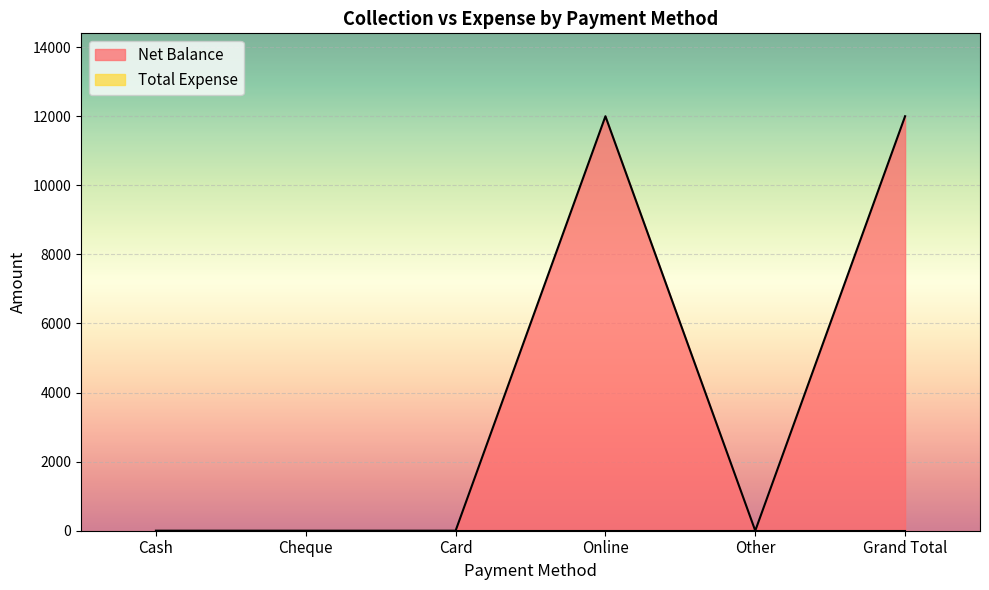

What is the label of the 6th point from the left?

Grand Total